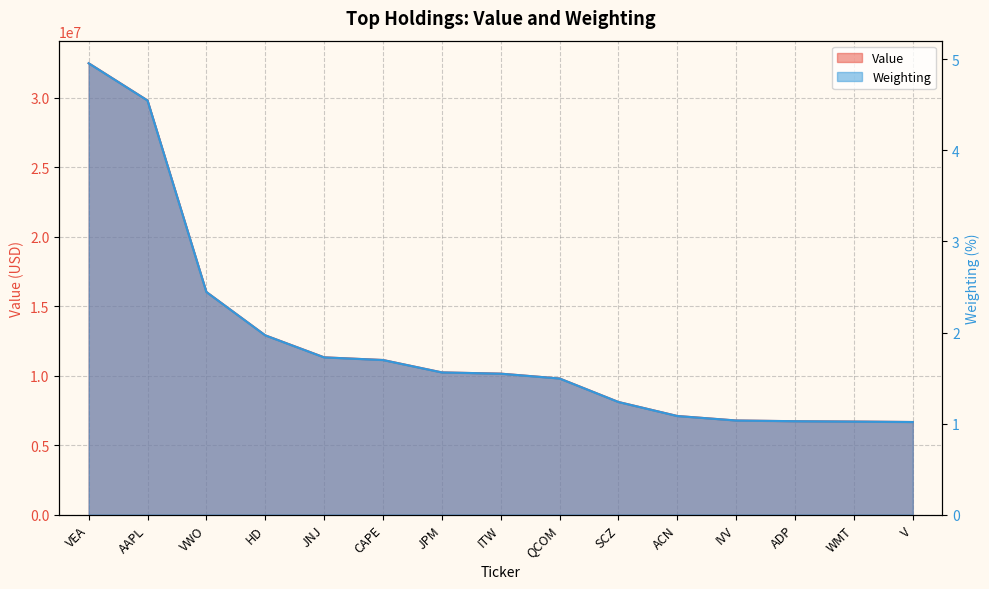

True or false: Value has more than 0 interior local peaks.

False